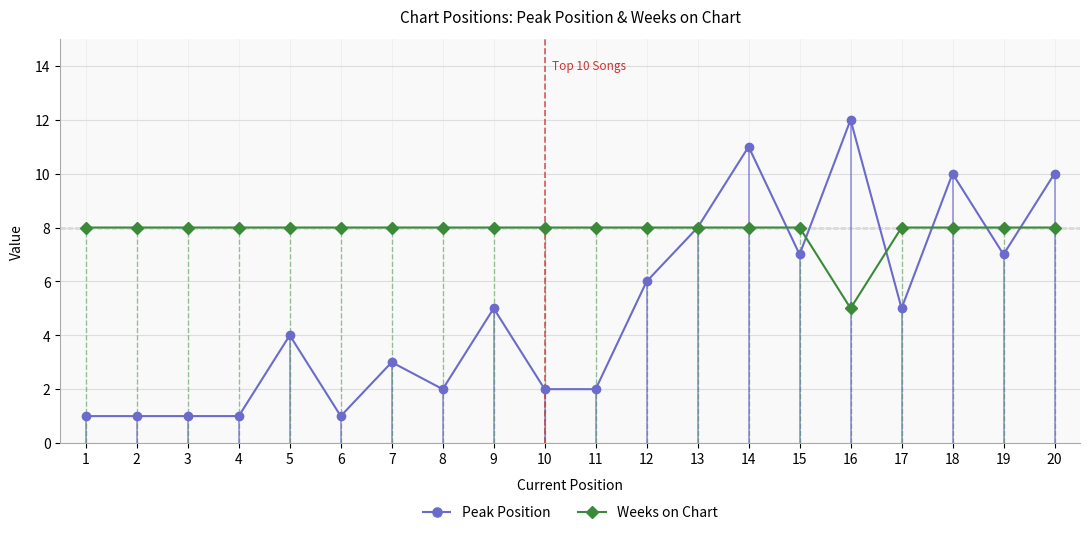

How many lines are shown in the chart?

2